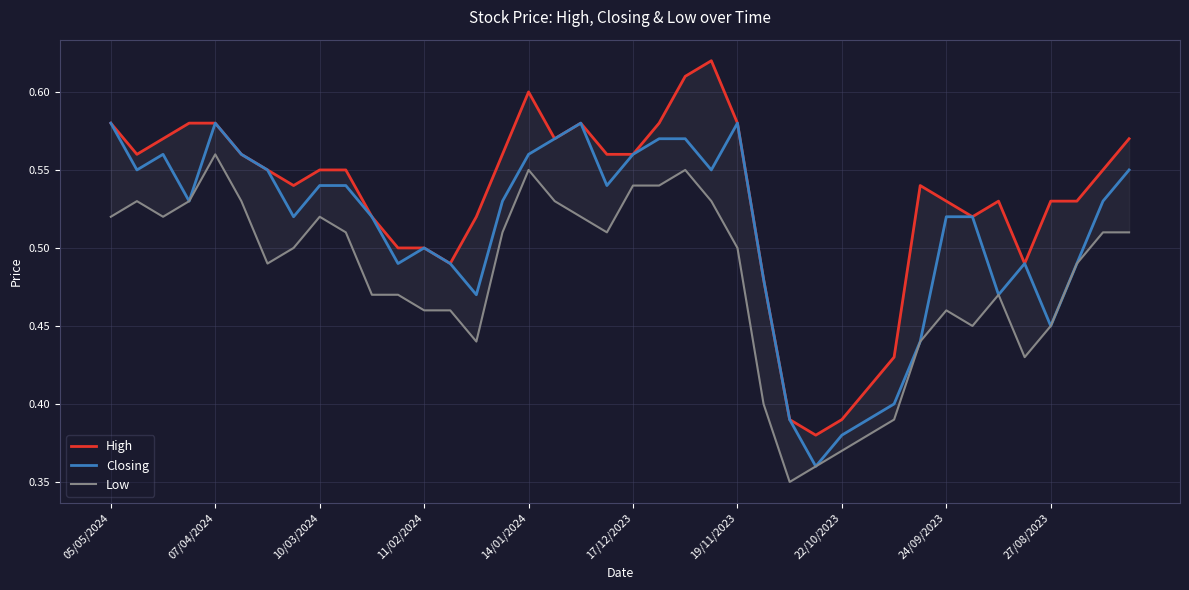

True or false: Low and Closing intersect in this chart.

False